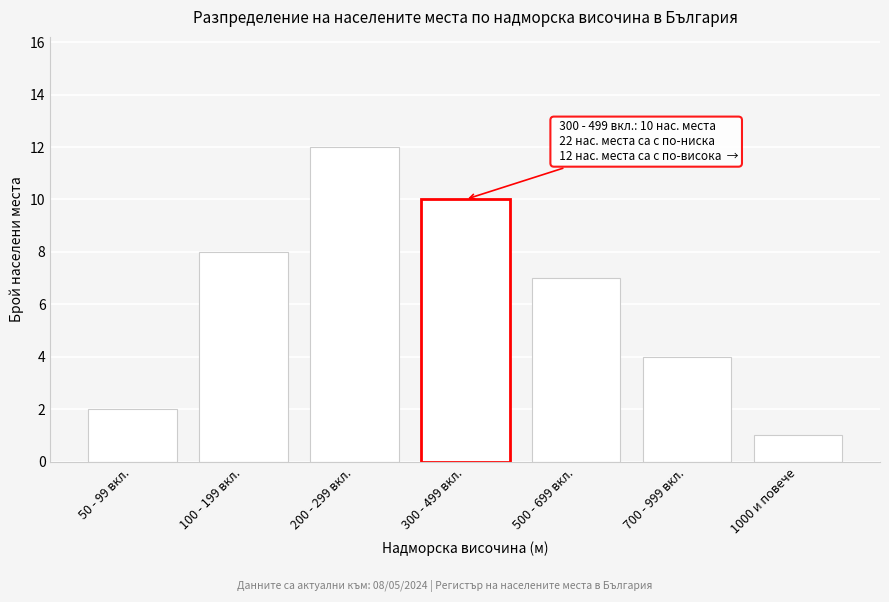

Reading left to right, extract all data points from this chart.

50 - 99 вкл.=2	100 - 199 вкл.=8	200 - 299 вкл.=12	300 - 499 вкл.=10	500 - 699 вкл.=7	700 - 999 вкл.=4	1000 и повече=1